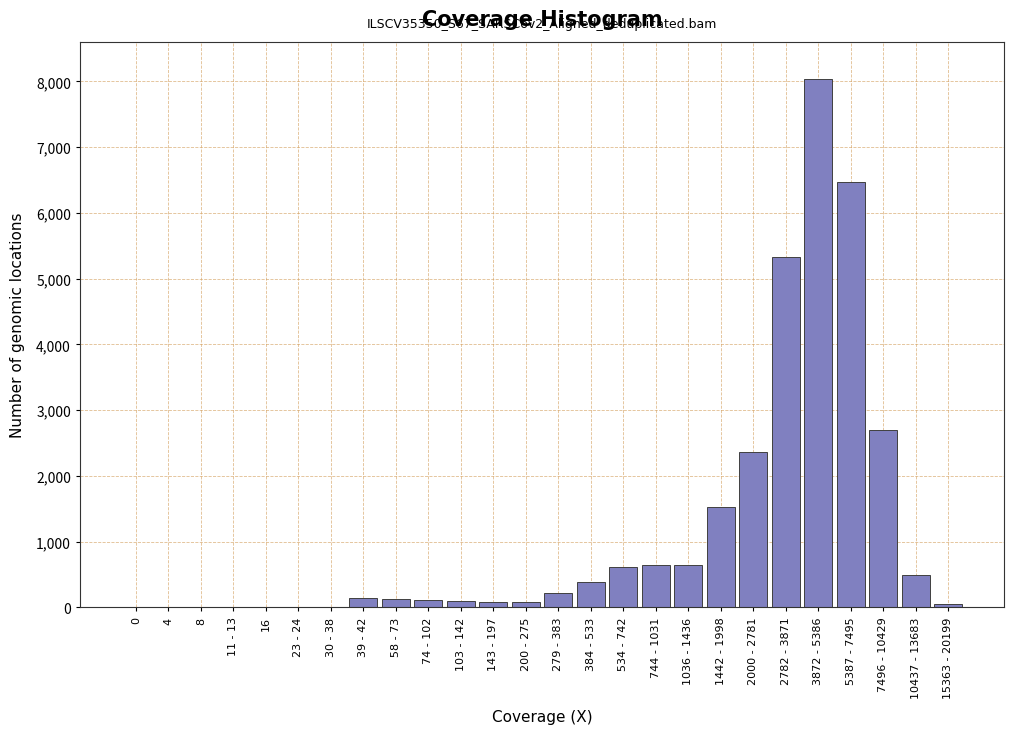

The value at 7496 - 10429 is 1060. True or false?

False